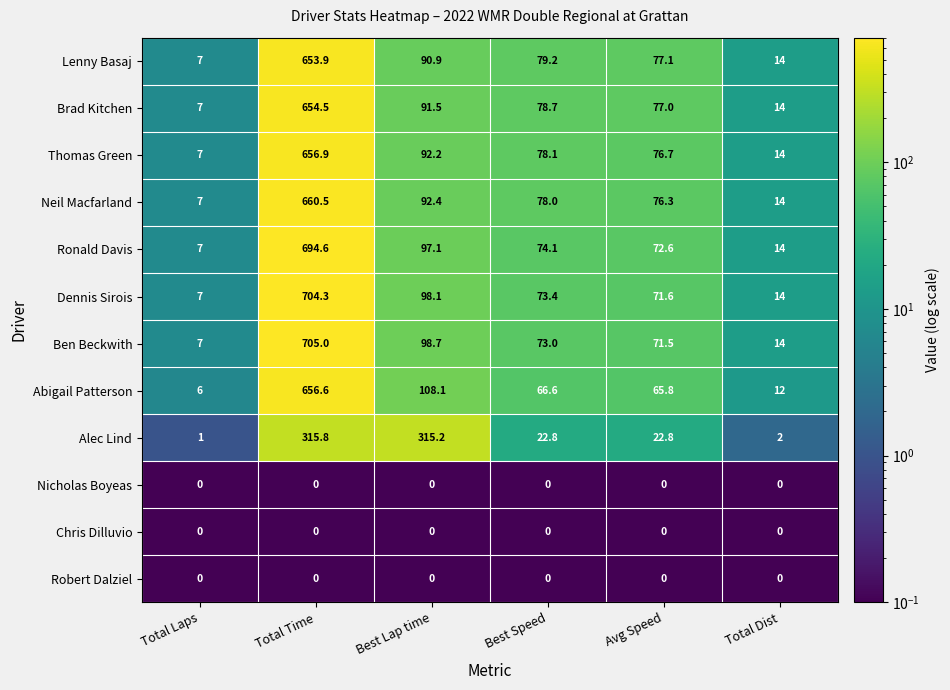

What value does the Ronald Davis series have at Avg Speed?

72.6